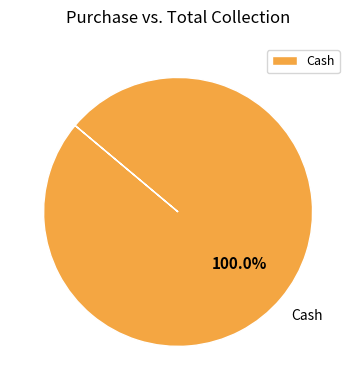

Count the number of slices in the pie.

1